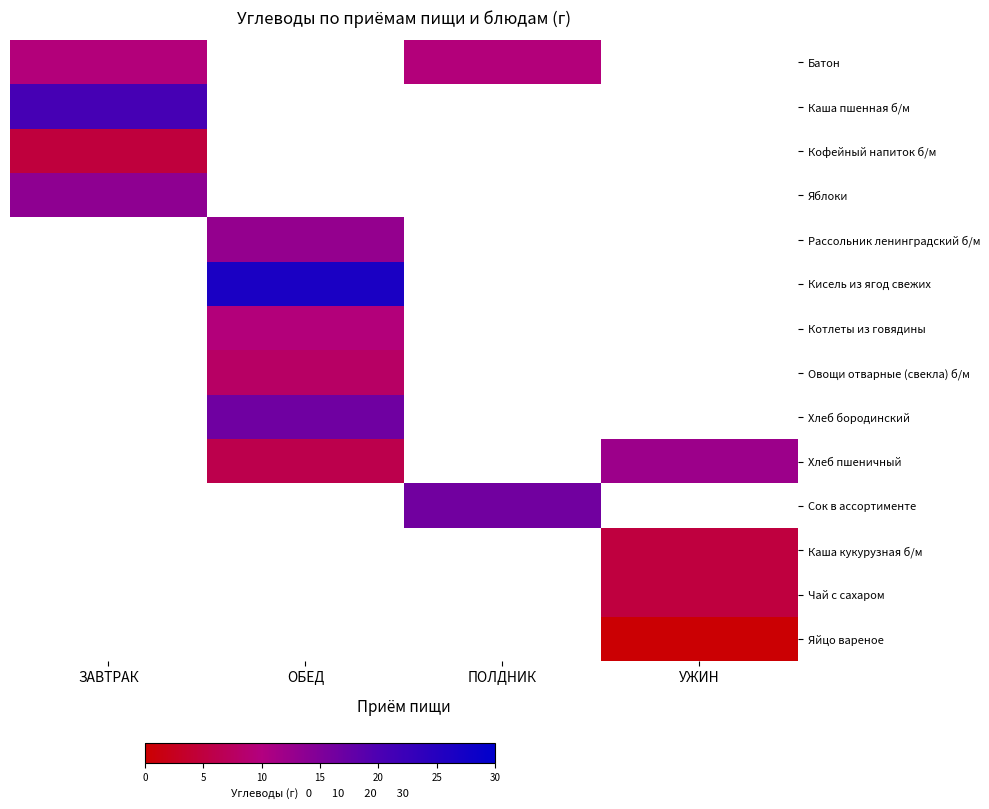

What is the spread (max minus min) of values at ЗАВТРАК?

15.9